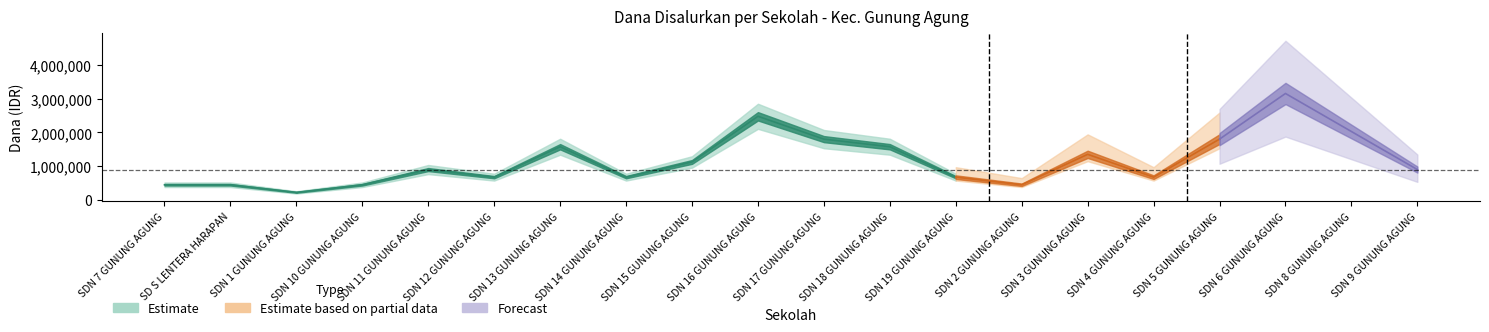

True or false: Siswa Pemberian and Siswa Disalurkan intersect in this chart.

False